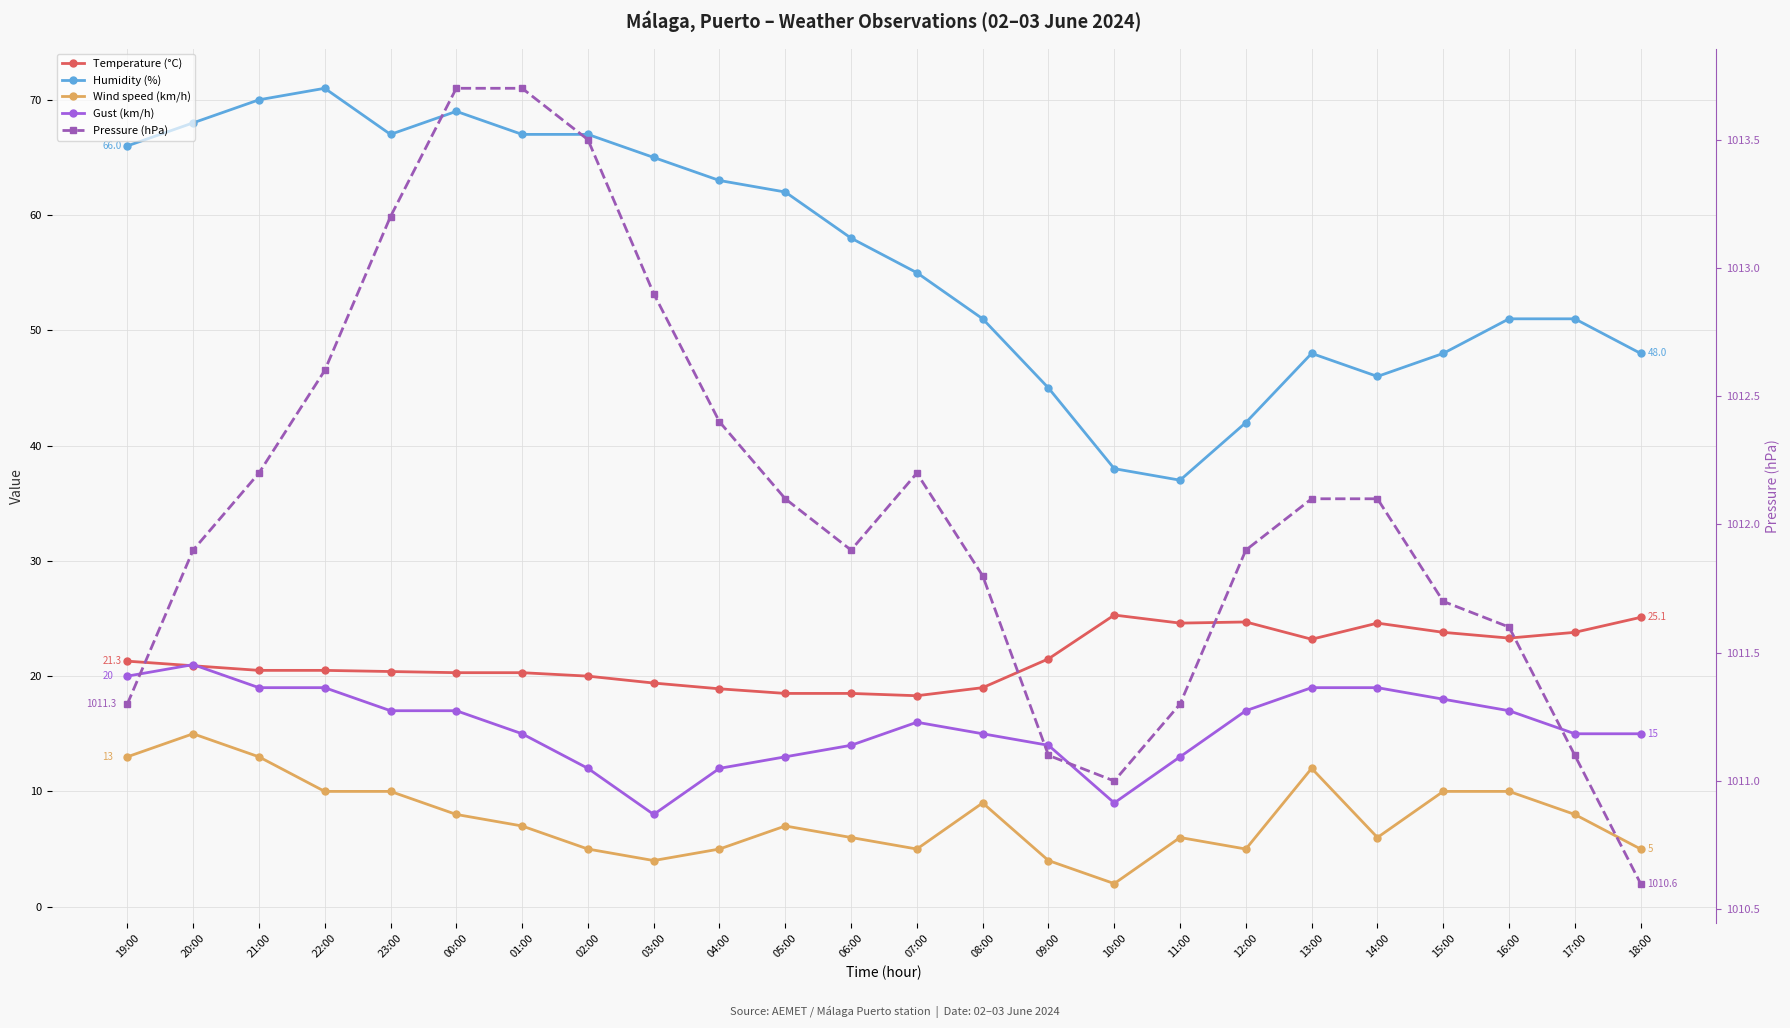

Which series changed the most between 22:00 and 23:00?

Humidity (%)